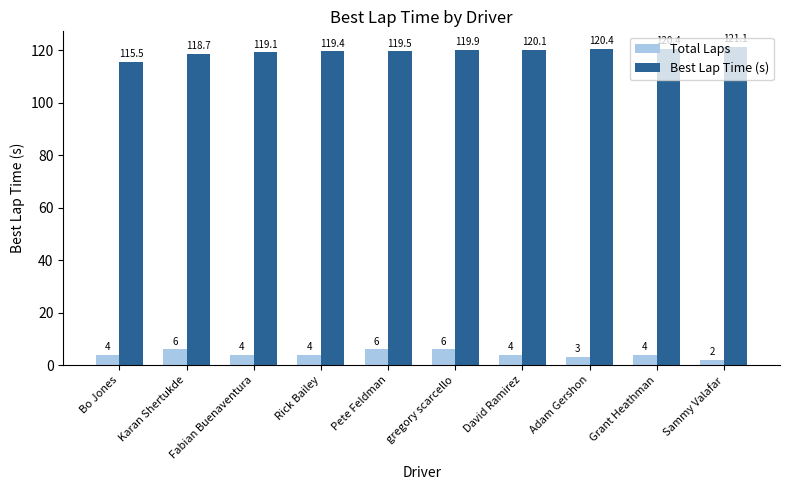

Is it true that Best Lap Time (s) equals 115.5 at Bo Jones?

True